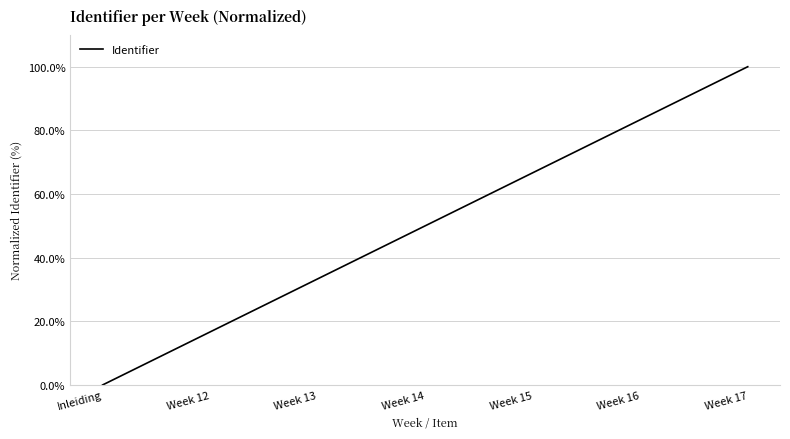

How many lines are shown in the chart?

1